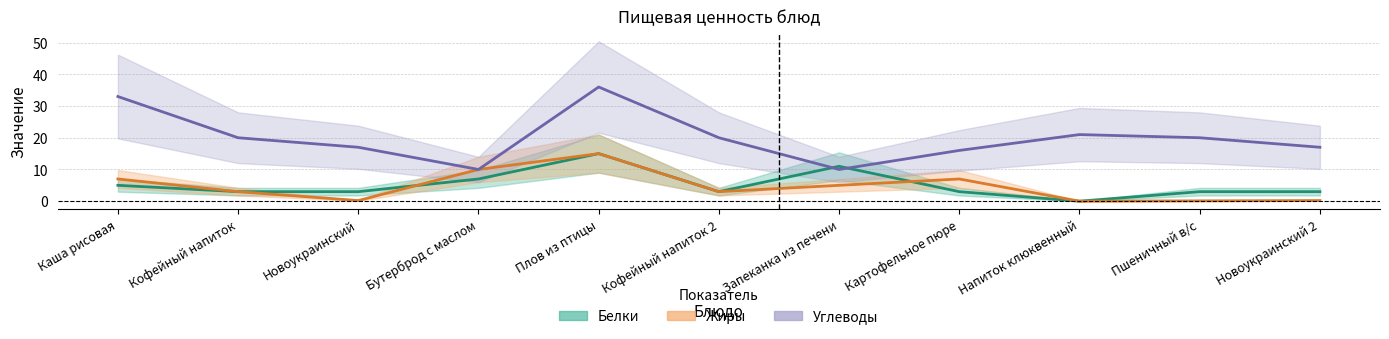

How many times do Белки and Углеводы cross each other?

2